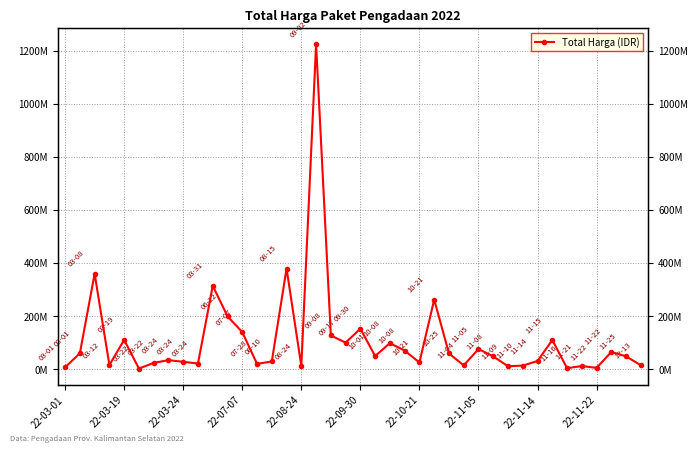

Reading right to left, what are all the values shown in this chart?

14750000	48140000	65000000	5093000	11800000	3825000	110000000	30800000	13442000	11100000	48140000	75920000	14400000	59375000	262118150	25200000	70000000	98000000	49478000	152477000	100000000	127000000	1224682000	12000000	379075000	29000000	19950000	139800000	199200000	314121780	21231000	27720000	34132505	23680800	2395750	110389990	15787200	359500000	59935000	6936000